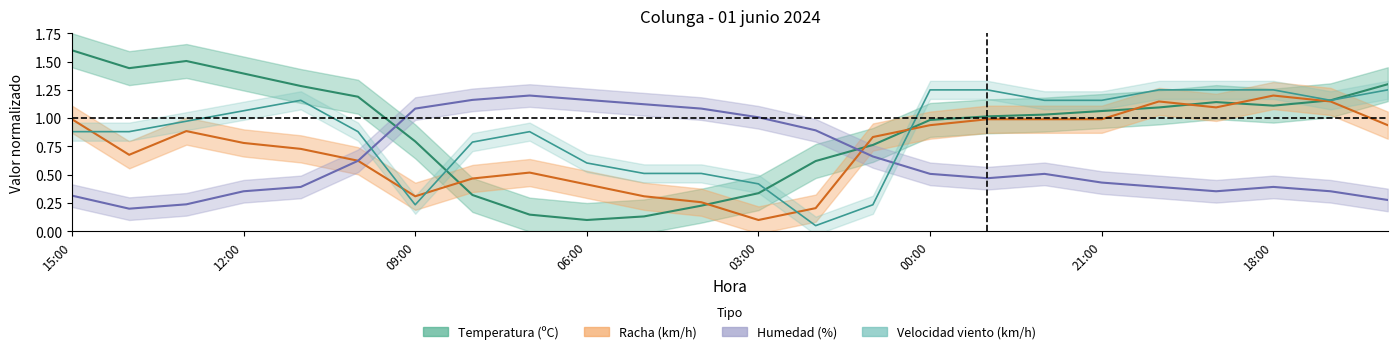

What is the difference between the Temperatura (ºC) values at 18:00 and 05:00?

1.0